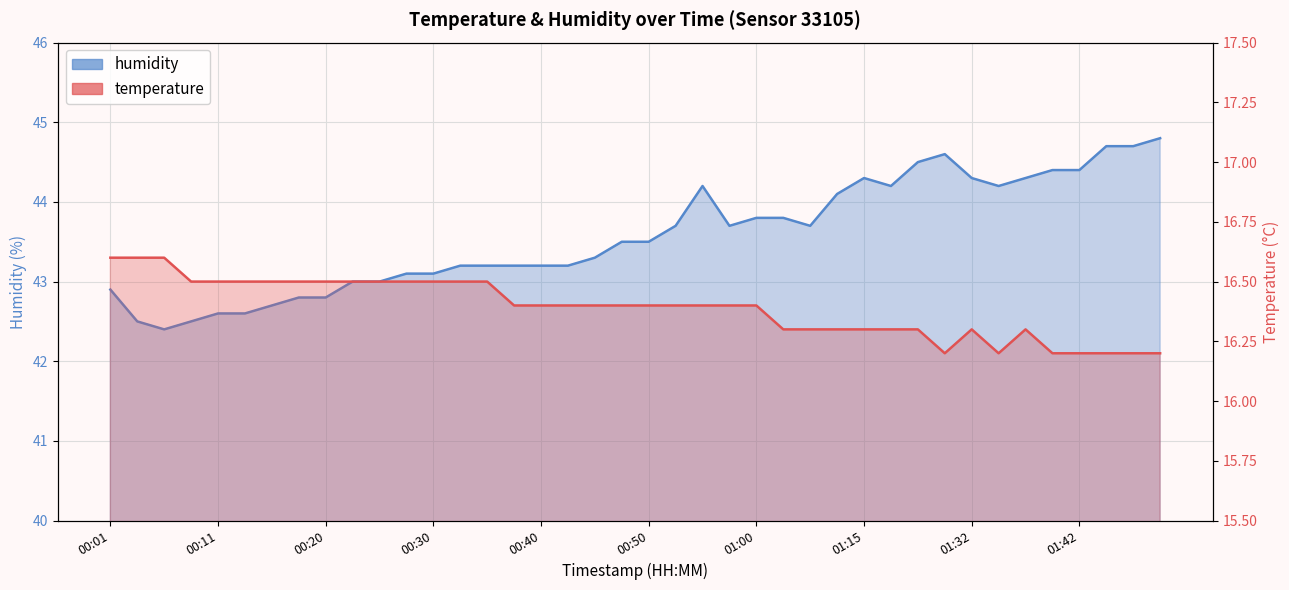

Which has a higher value, 01:15 or 00:50?

01:15